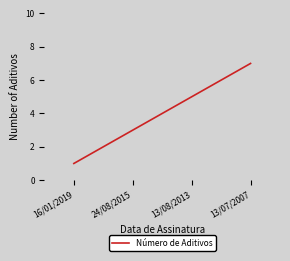

What is the minimum value shown in the chart?

1